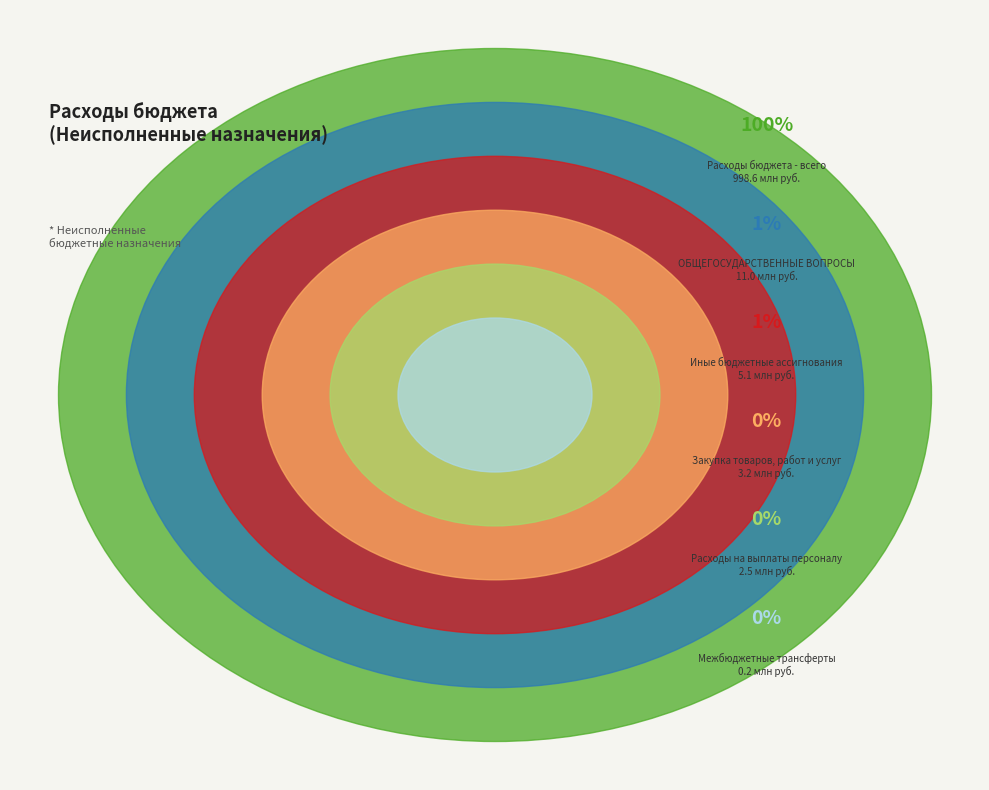

Which category has the smallest portion of the pie?

Межбюджетные
трансферты